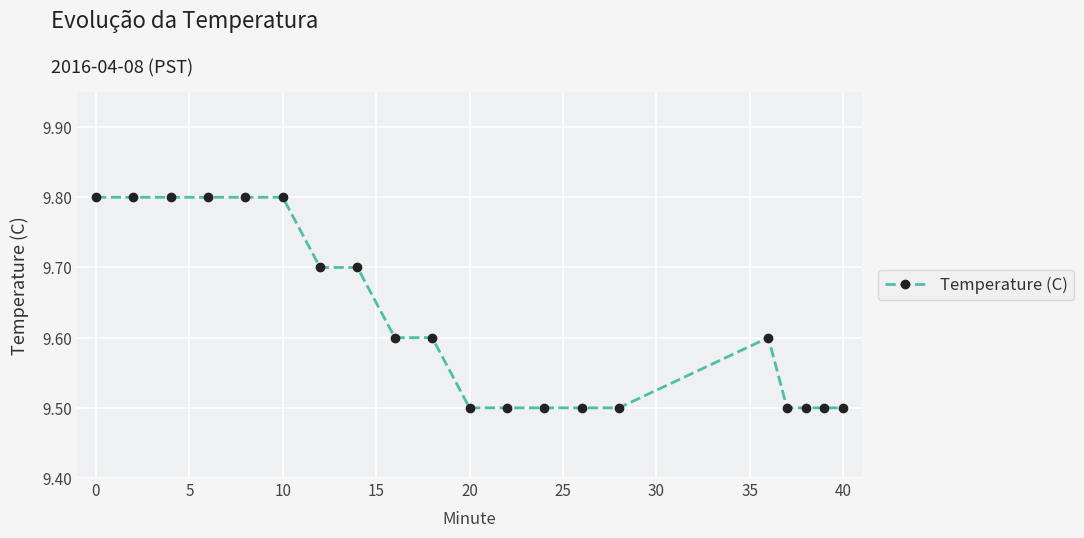

What is the value of the 19th point from the left?

9.5